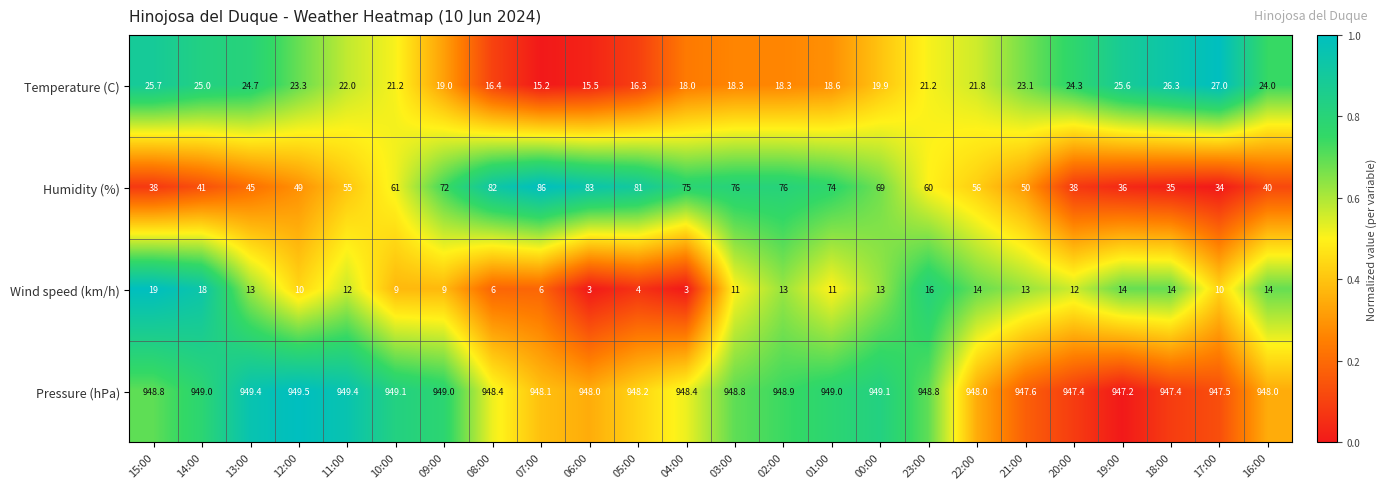

At which category is the sum across all series the highest?

02:00